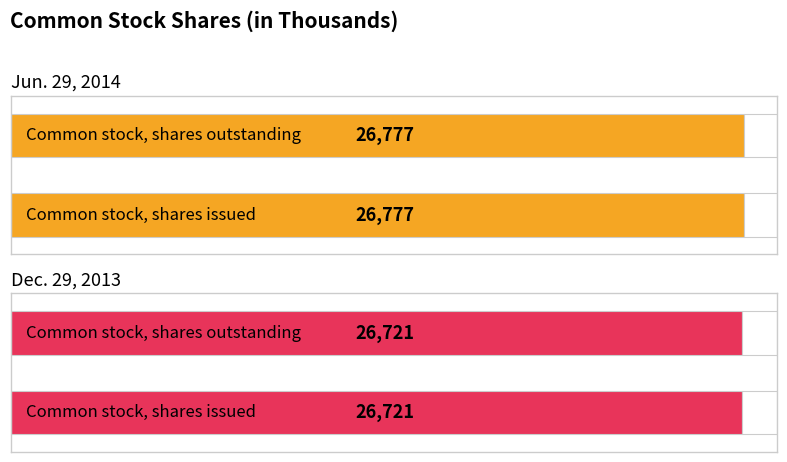

The Dec. 29, 2013 series shows 26721 at Common stock, shares outstanding. True or false?

True